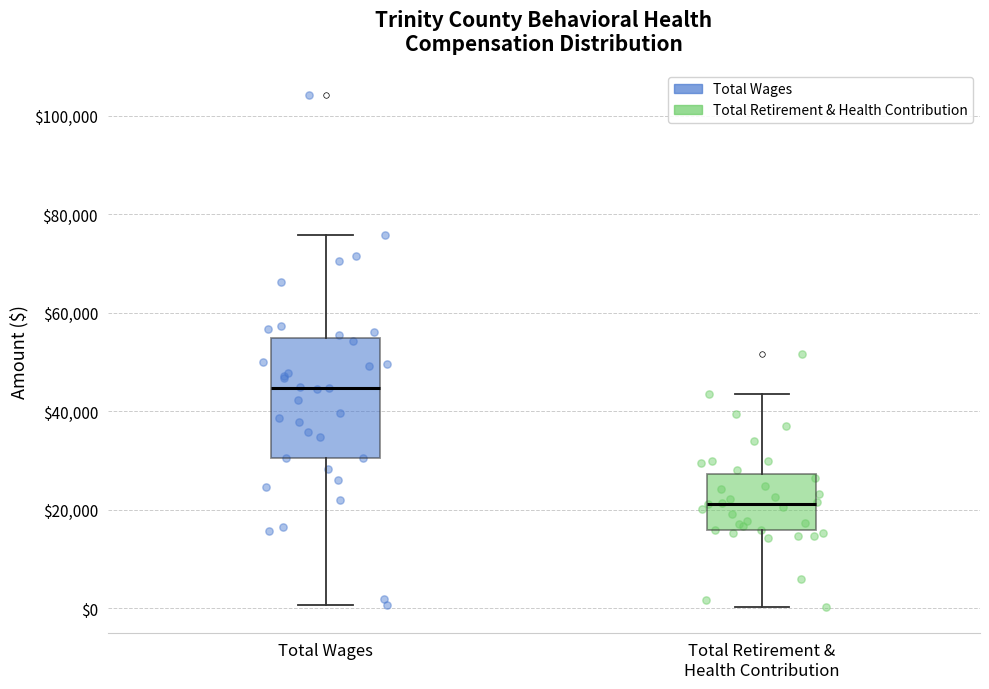

Which box's median line is the lowest?

Total Retirement & Health Contribution